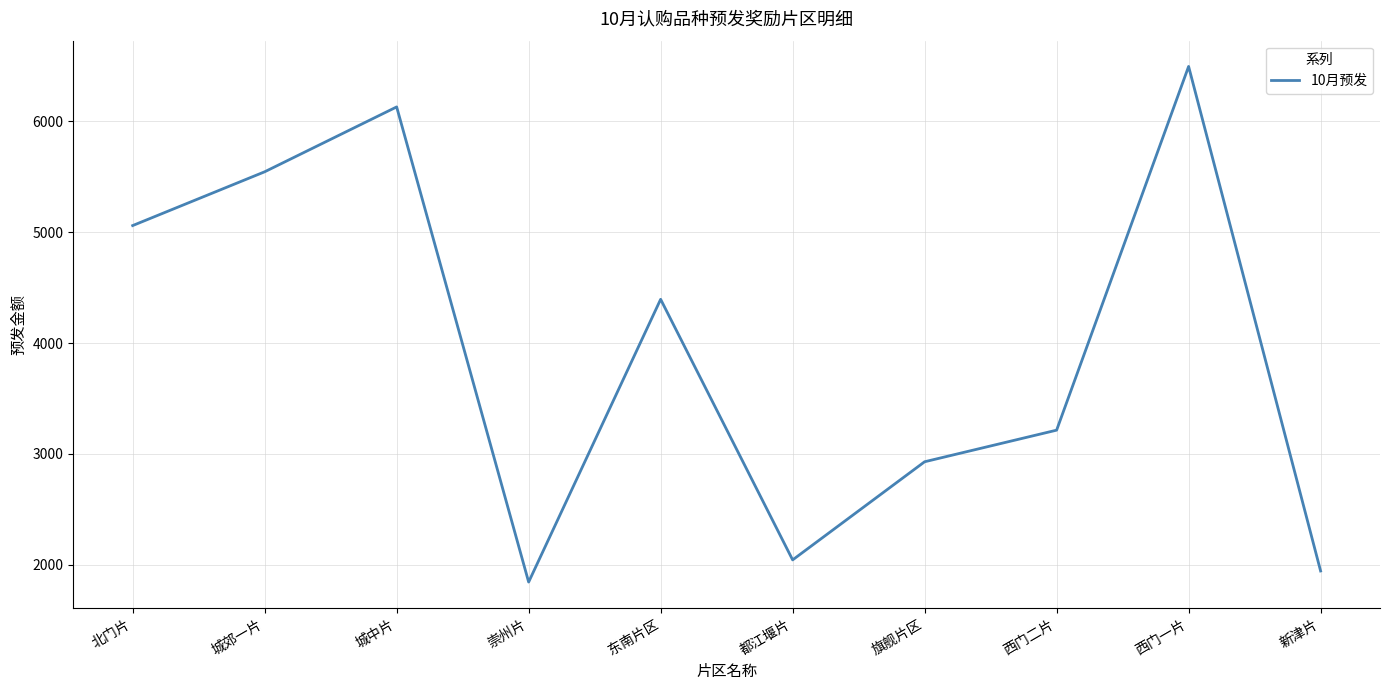

Reading left to right, extract all data points from this chart.

5060	5545	6130	1845	4395	2045	2930	3215	6495	1945